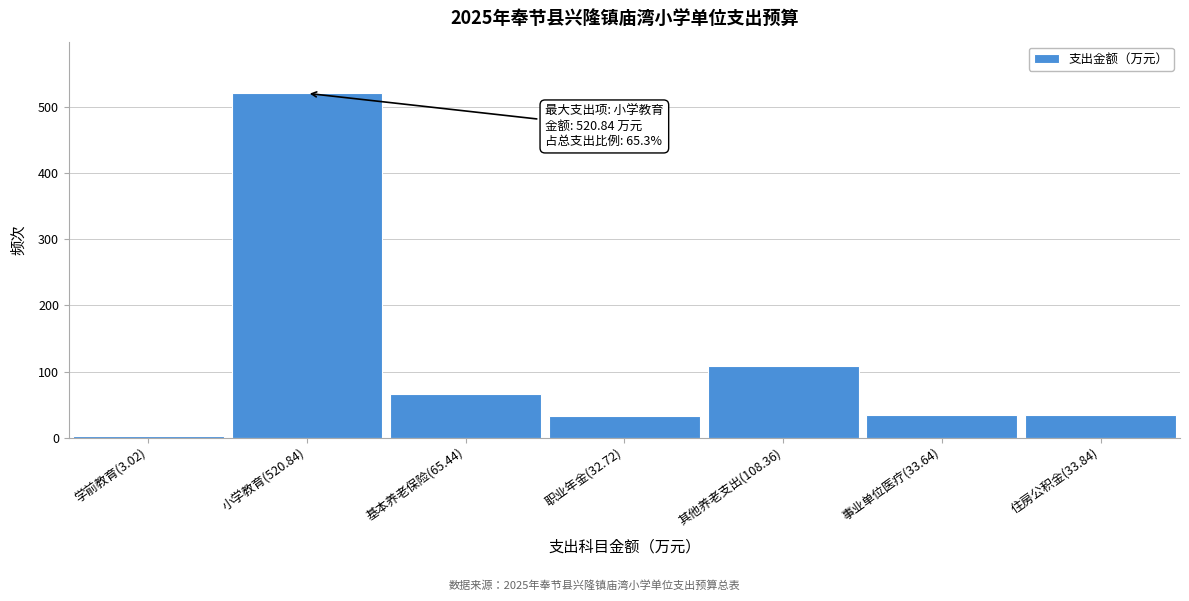

What is the label of the 1st bar from the left?

学前教育(3.02)